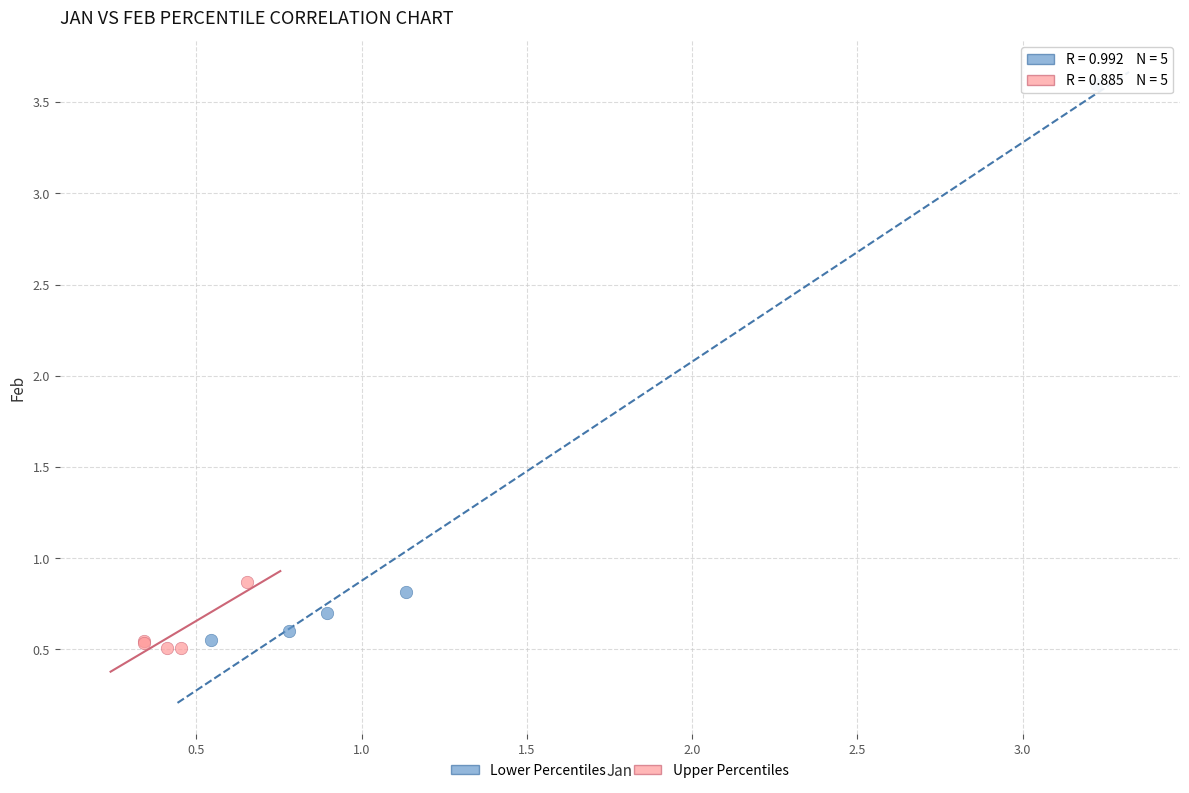

What are all the series names shown in the legend?

Lower Percentiles, Upper Percentiles